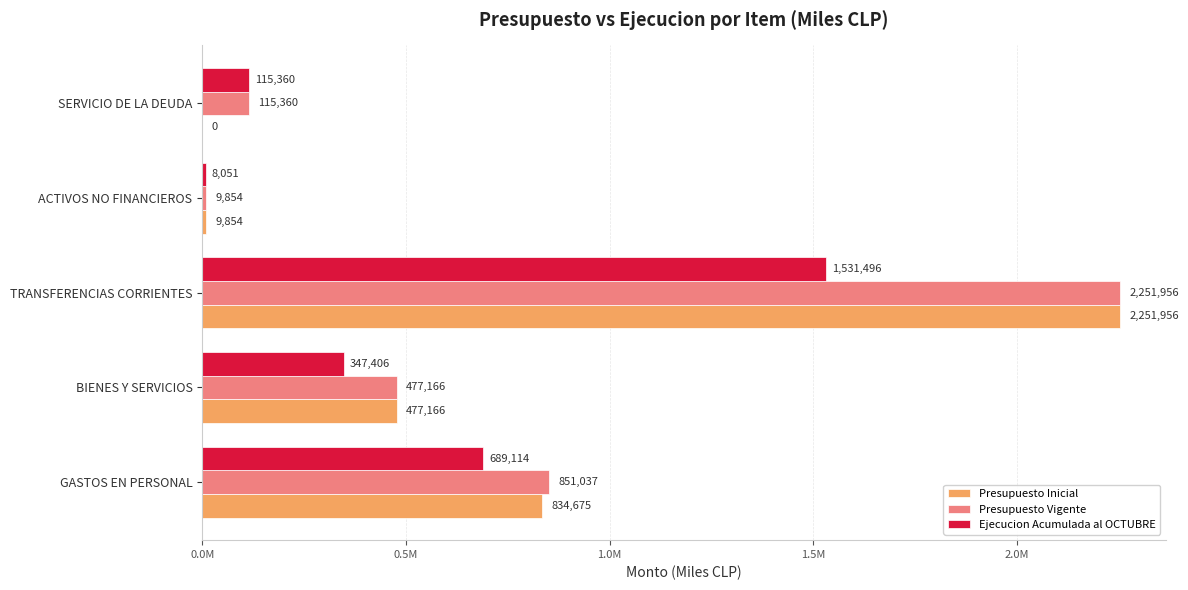

What are all the series names shown in the legend?

Presupuesto Inicial, Presupuesto Vigente, Ejecucion Acumulada al OCTUBRE